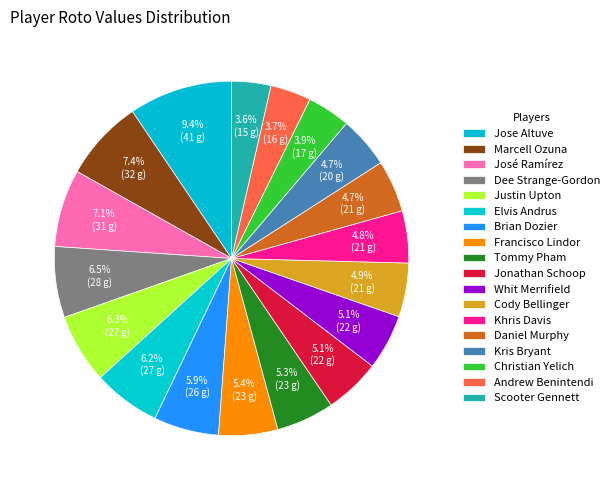

What is the ratio of the value at Cody Bellinger to the value at Elvis Andrus?

0.8